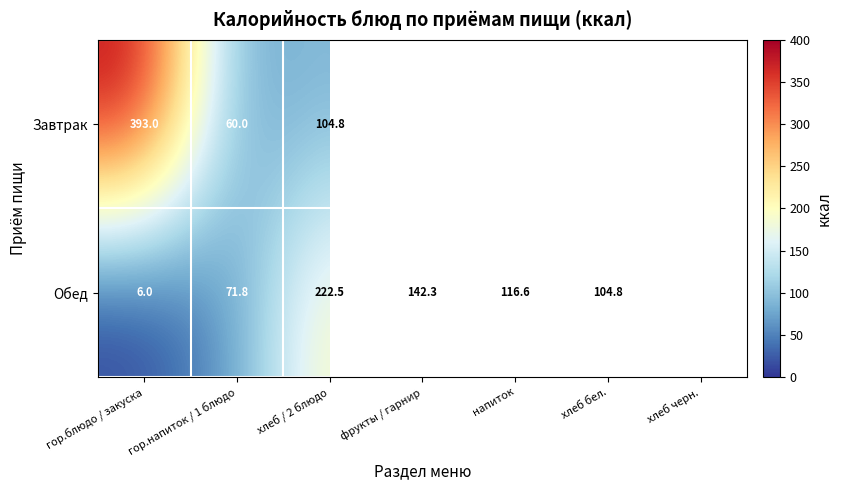

The Обед series shows 163.0 at напиток. True or false?

False